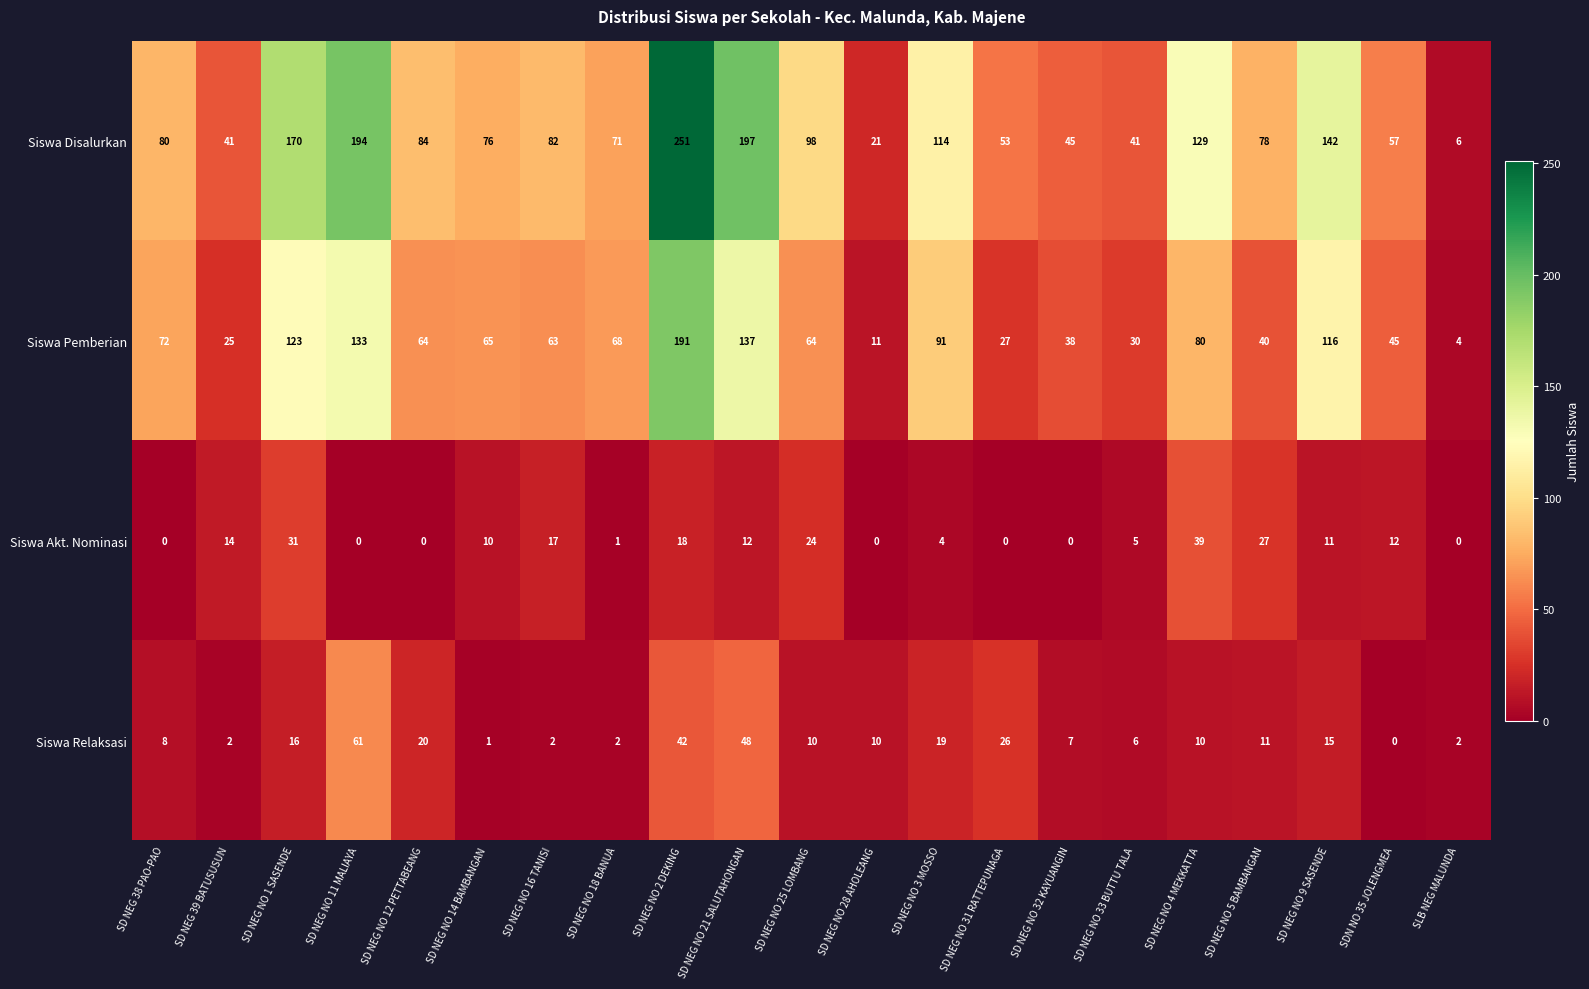

At SD NEG 39 BATUSUSUN, list the series in order from smallest to largest.

Siswa Relaksasi, Siswa Akt. Nominasi, Siswa Pemberian, Siswa Disalurkan